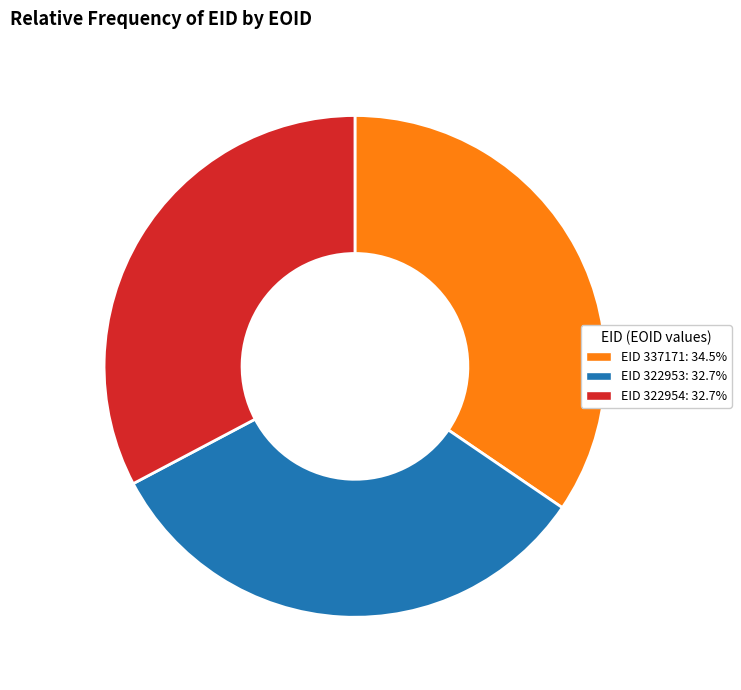

Is there a majority slice in this chart?

No